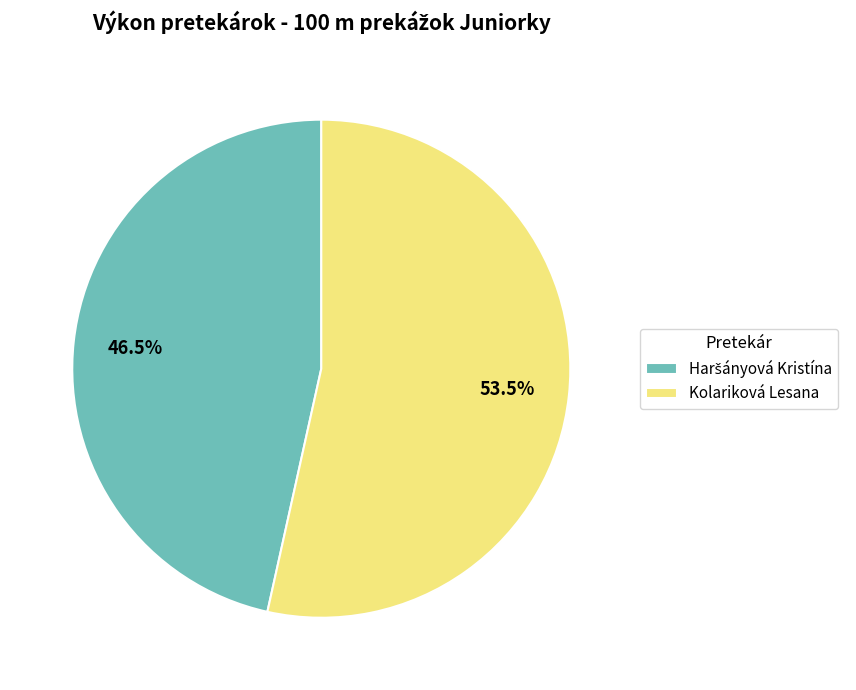

True or false: Kolariková Lesana accounts for 60% of the total.

False